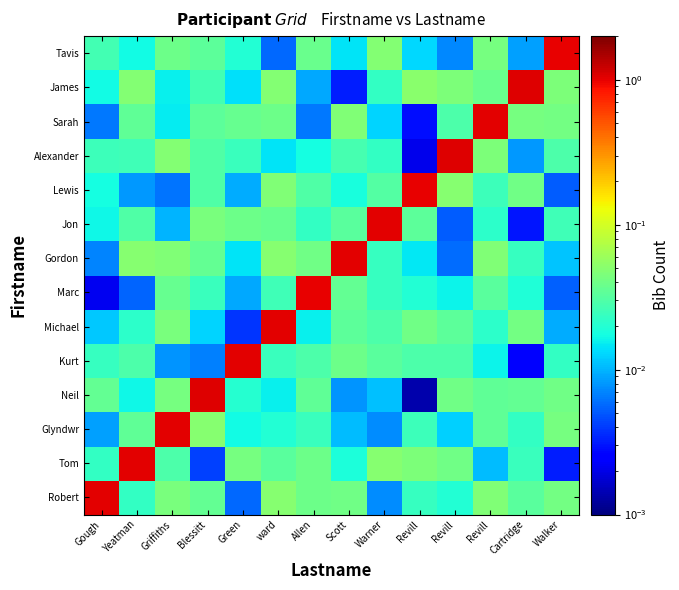

At Green, list the series in order from smallest to largest.

Michael, Robert, Marc, Lewis, James, Gordon, Glyndwr, Tavis, Neil, Alexander, Sarah, Jon, Tom, Kurt